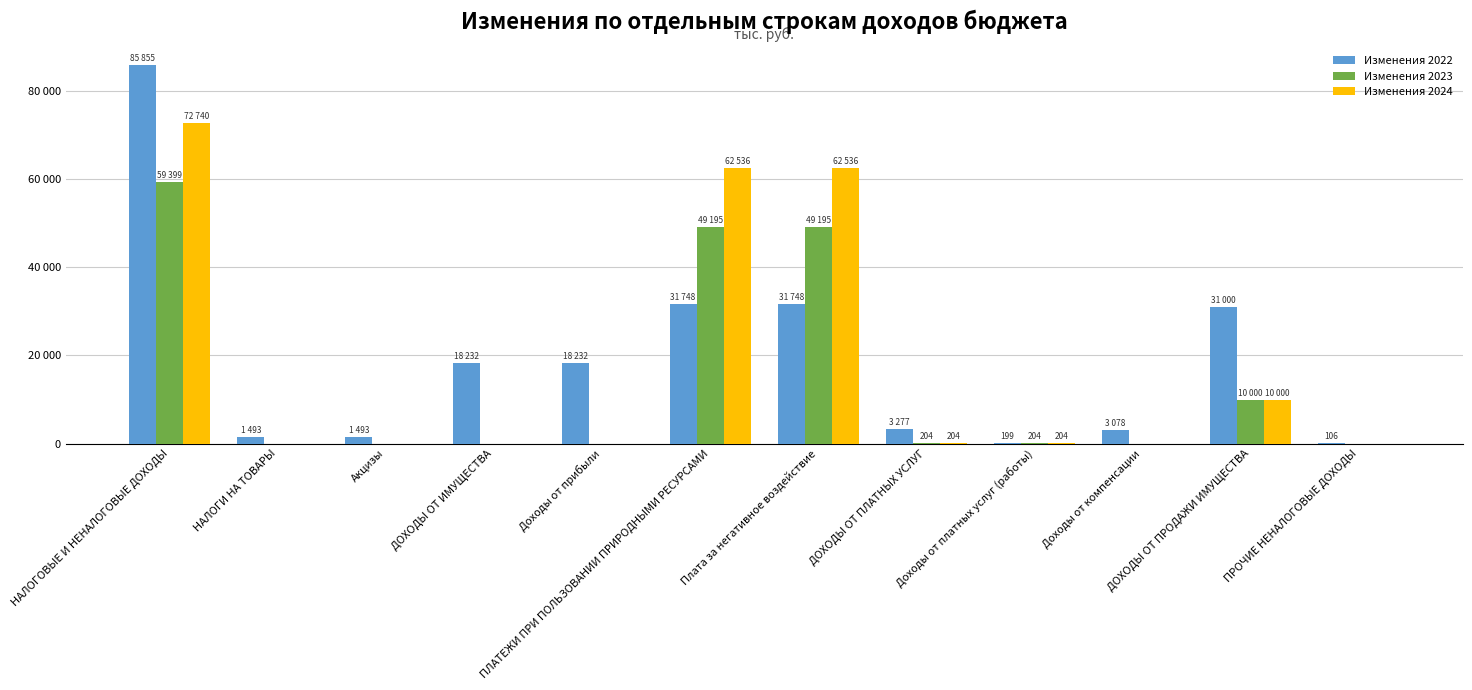

Are the bars grouped side by side (vs. stacked)?

Yes